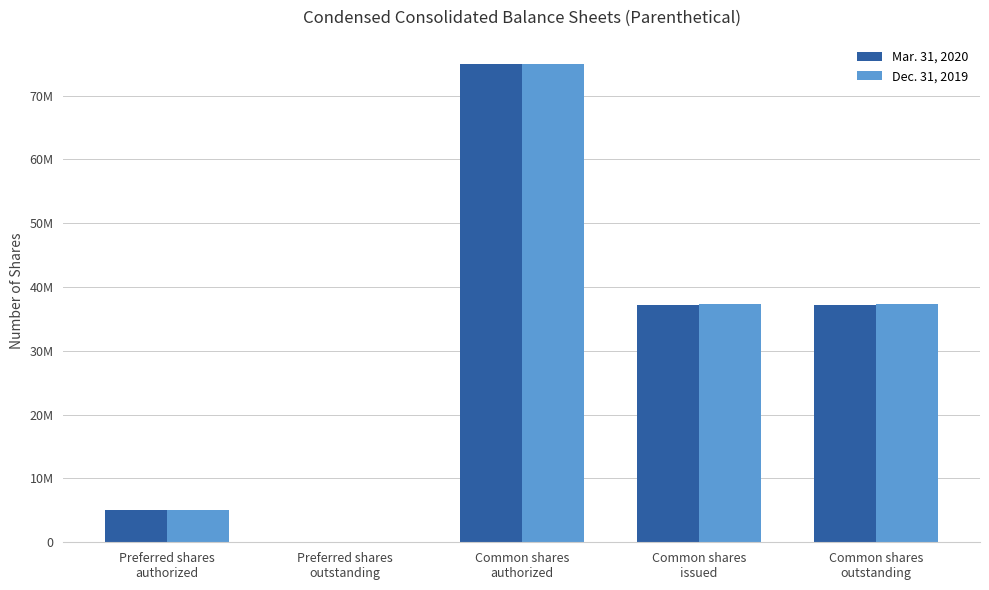

What are all the series names shown in the legend?

Mar. 31, 2020, Dec. 31, 2019